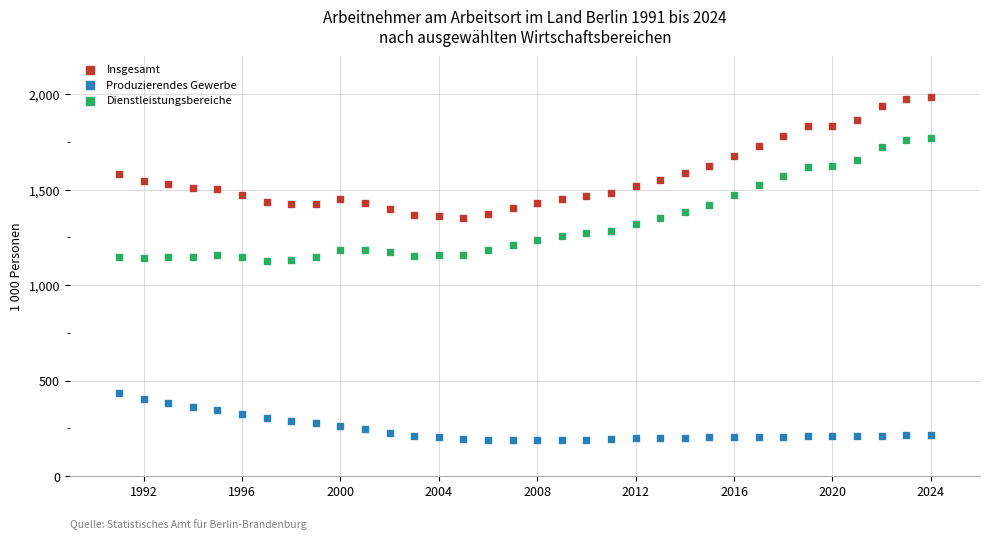

Across all data points, what is the range of X values (max minus min)?

33.0